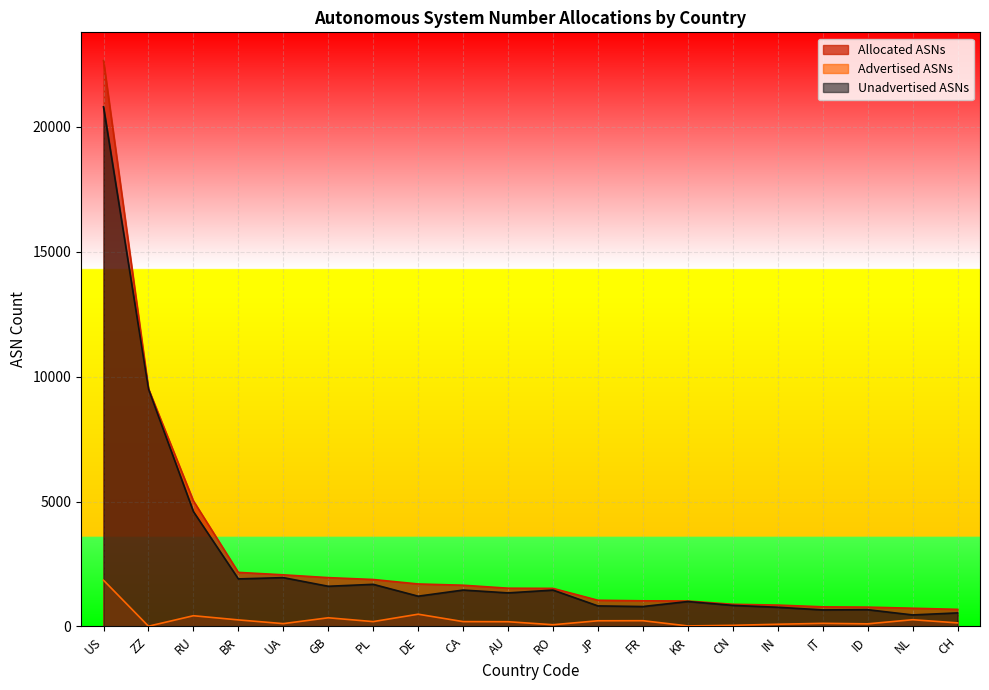

List the labels in order of Allocated ASNs value, largest first.

US, ZZ, RU, BR, UA, GB, PL, DE, CA, AU, RO, JP, FR, KR, CN, IN, IT, ID, NL, CH